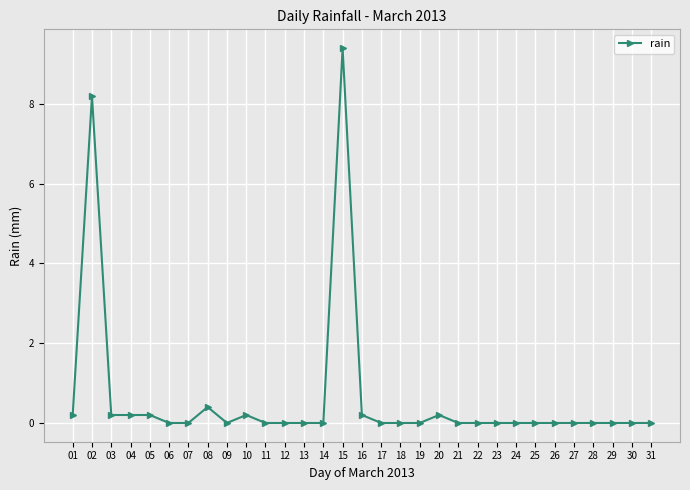

The value at 22 is 0.0. True or false?

True